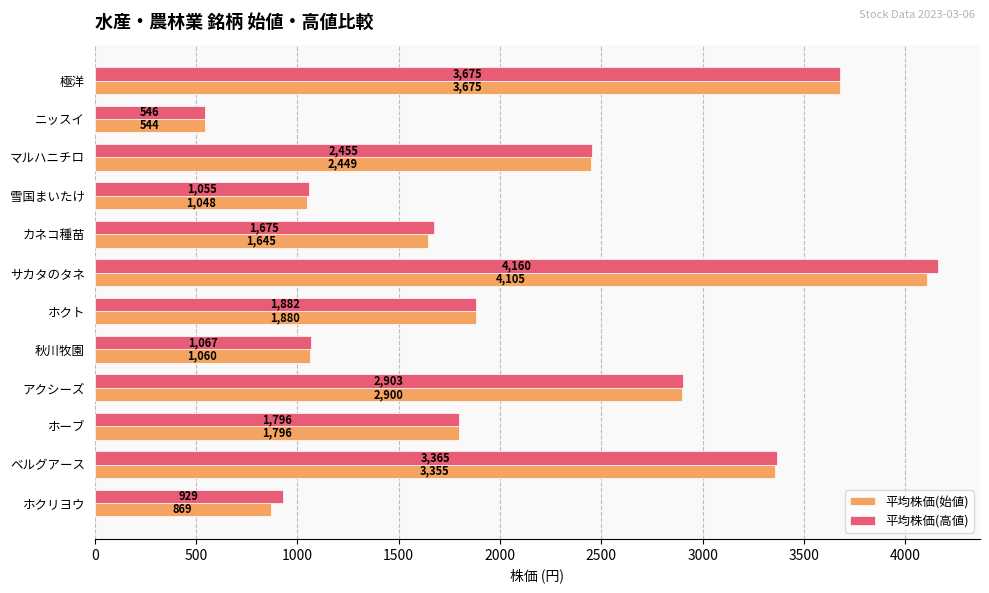

Which series has the largest range (max minus min)?

平均株価(高値)